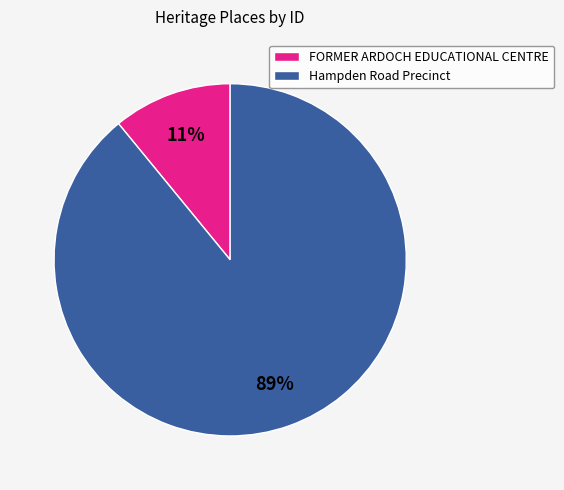

What is the ratio of the value at FORMER ARDOCH EDUCATIONAL CENTRE to the value at Hampden Road Precinct?

0.1